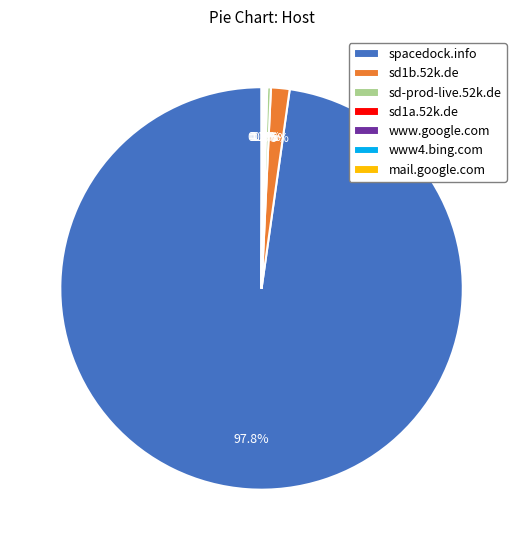

What is the largest slice in the pie chart?

spacedock.info